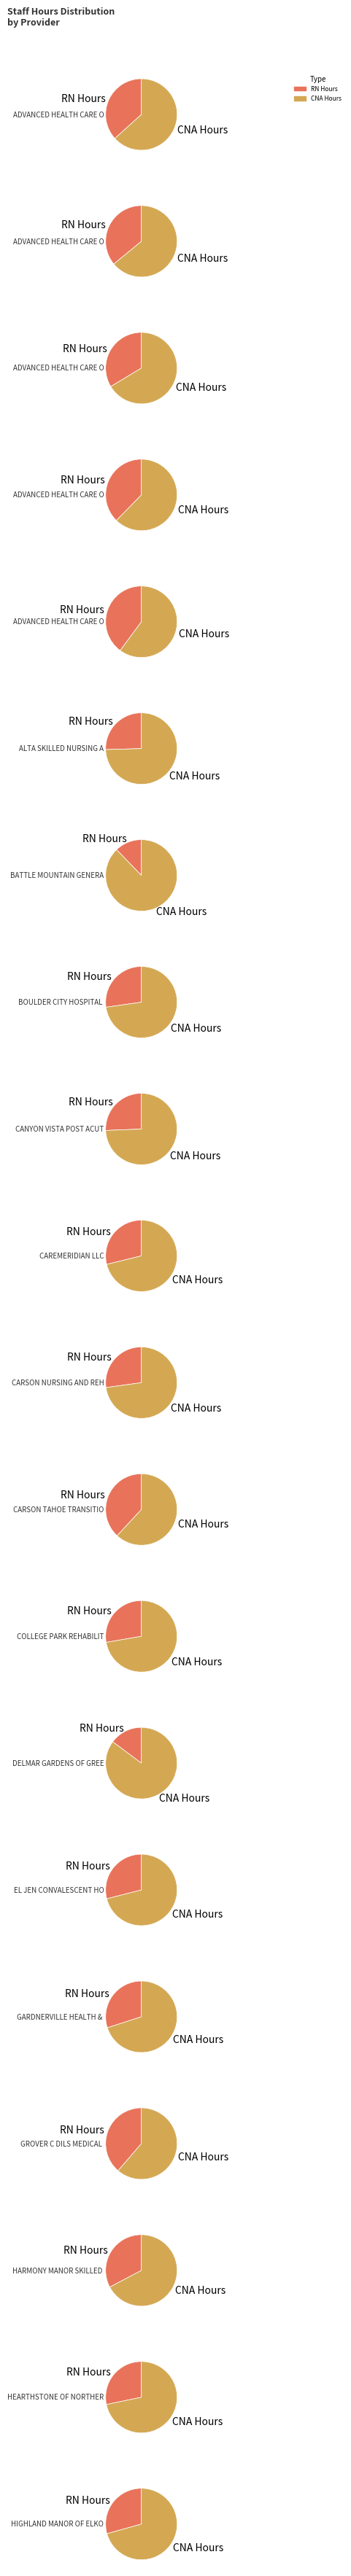

Is 16 the majority of the pie?

No